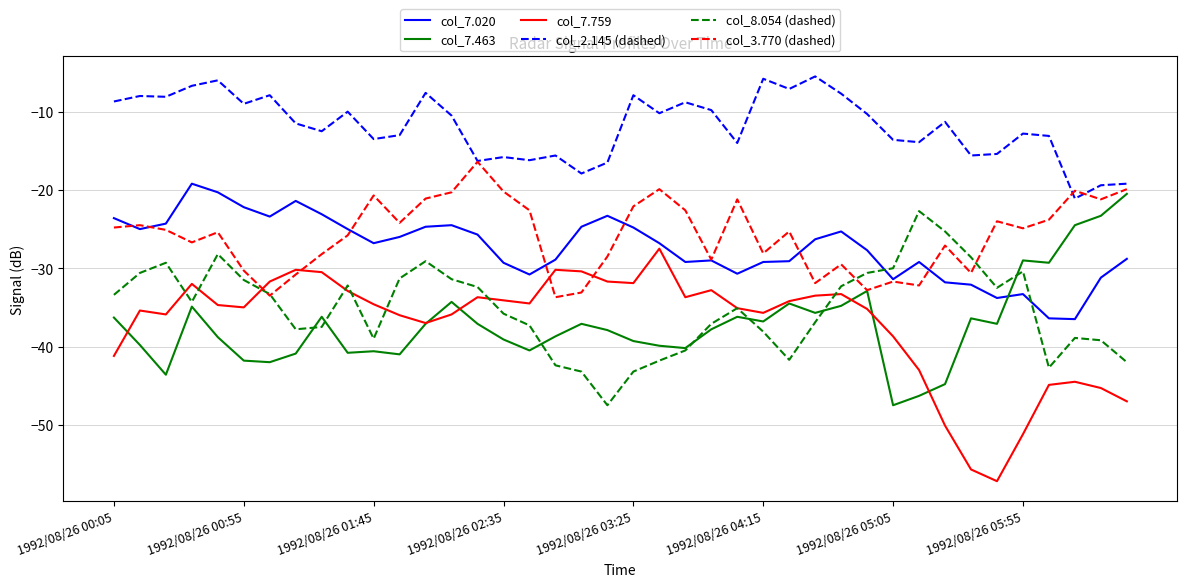

How many times do col_7.020 and col_8.054 (dashed) cross each other?

2